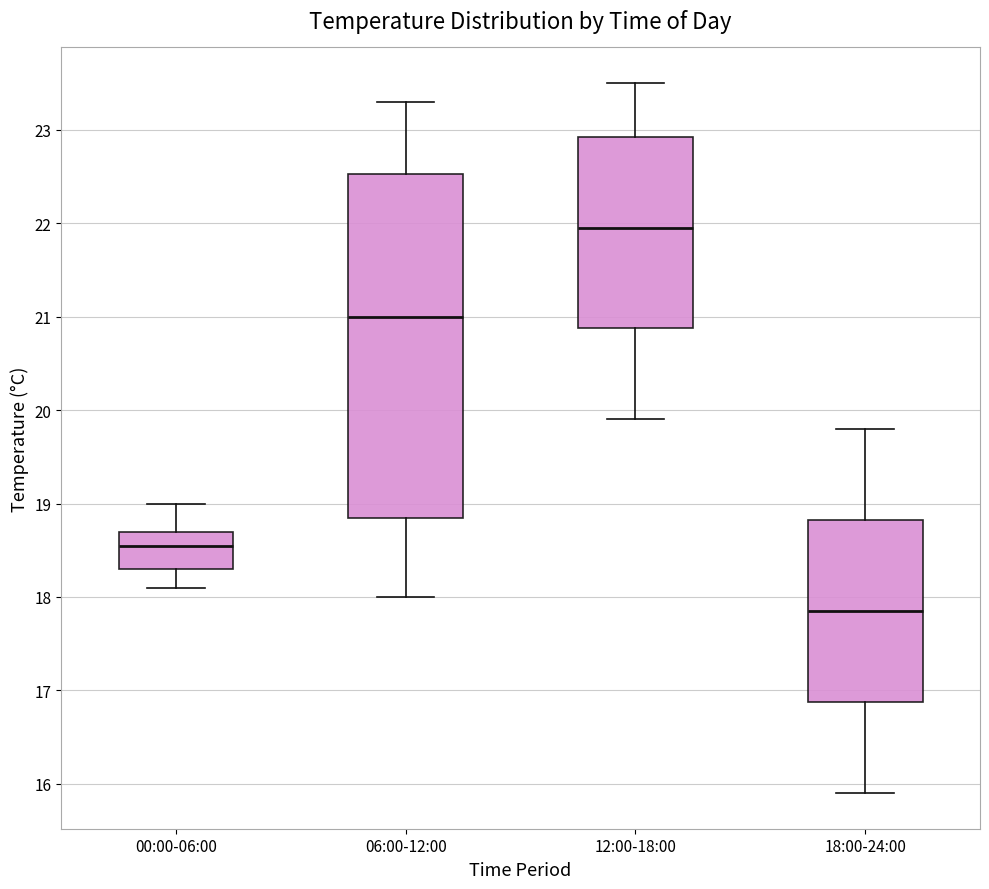

Reading left to right, read every box against the y-axis: the position of its median line, the range the box covers, and the ends of its whiskers. The values are not printed on the chart, so give them approximately, as read against the axis.

00:00-06:00: median 18.6, box 18.3 to 18.7, whiskers 18.1 to 19.0
06:00-12:00: median 21.0, box 18.9 to 22.5, whiskers 18.0 to 23.3
12:00-18:00: median 22.0, box 20.9 to 22.9, whiskers 19.9 to 23.5
18:00-24:00: median 17.9, box 16.9 to 18.8, whiskers 15.9 to 19.8